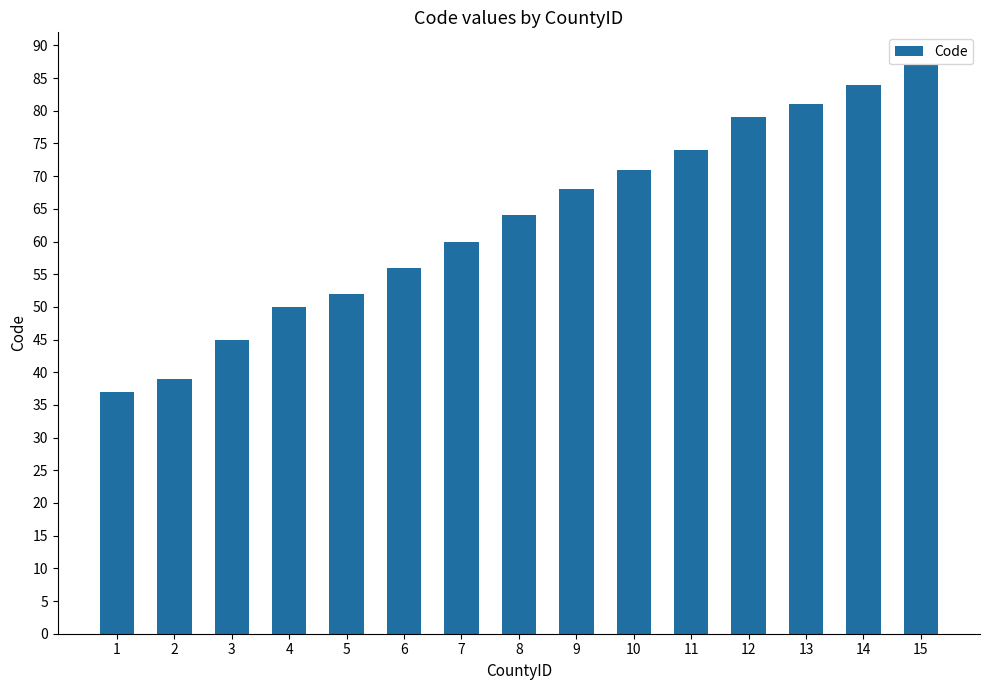

Reading left to right, list all the values displayed in this chart.

1=37	2=39	3=45	4=50	5=52	6=56	7=60	8=64	9=68	10=71	11=74	12=79	13=81	14=84	15=87